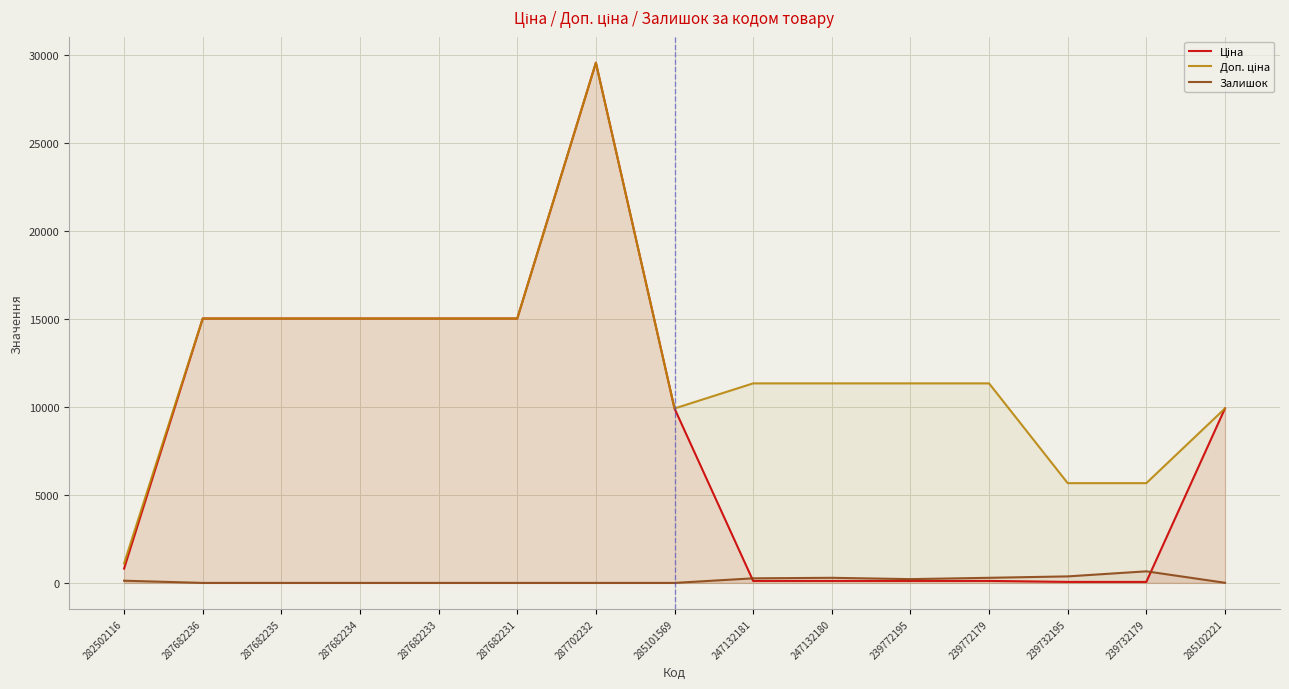

Where is the first local maximum for Доп. ціна?

287702232